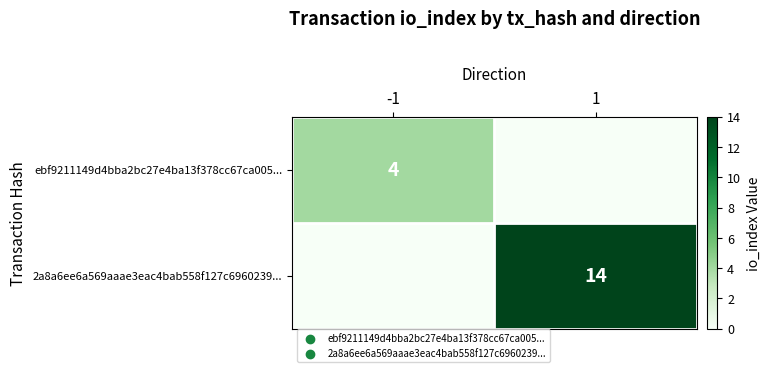

The value of ebf9211149d4bba2bc27e4ba13f378cc67ca005... at -1 is 4. True or false?

True